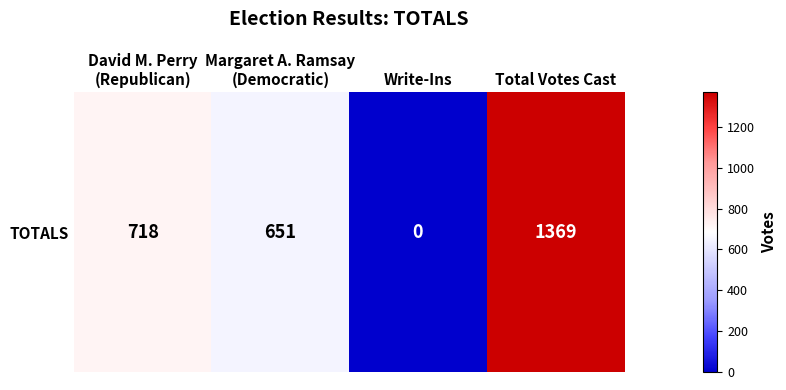

What is the ratio of the value at Total Votes Cast to the value at Margaret A. Ramsay
(Democratic)?

2.1